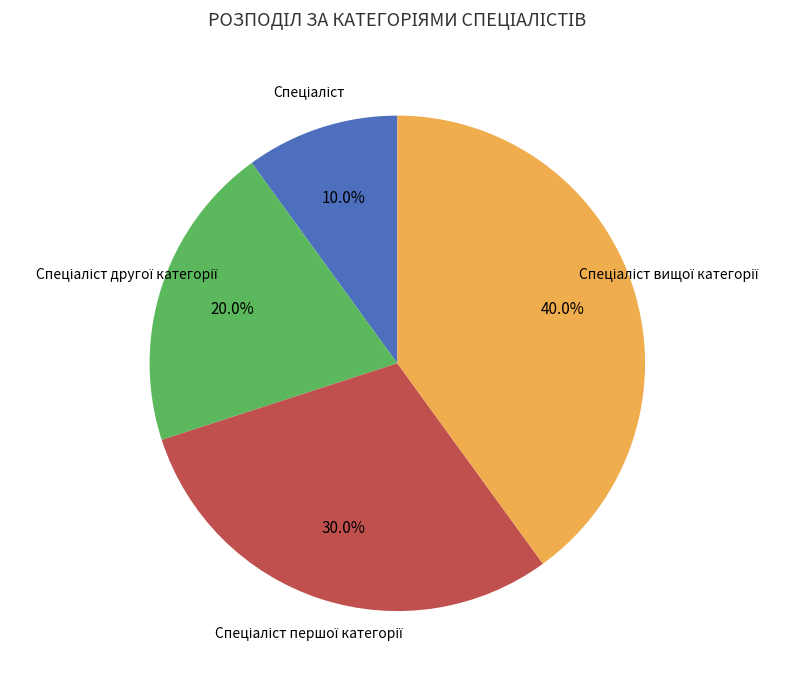

Is there any slice that represents more than half of the pie?

No